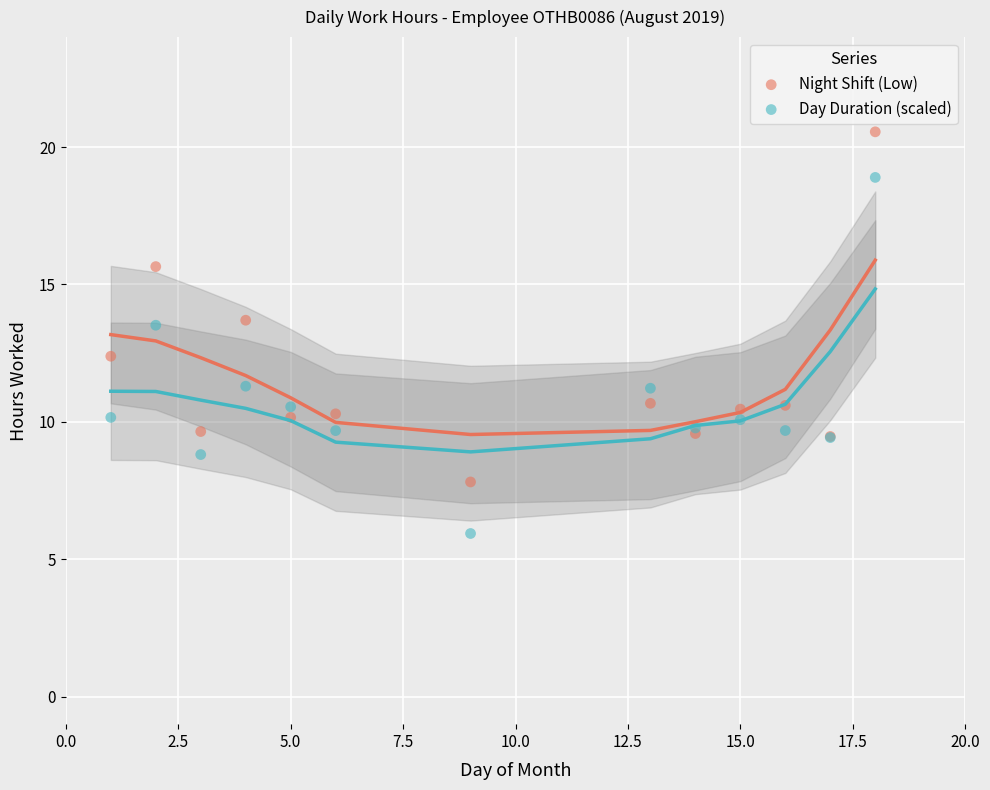

Which series contains the highest Y value?

Night Shift (Low)